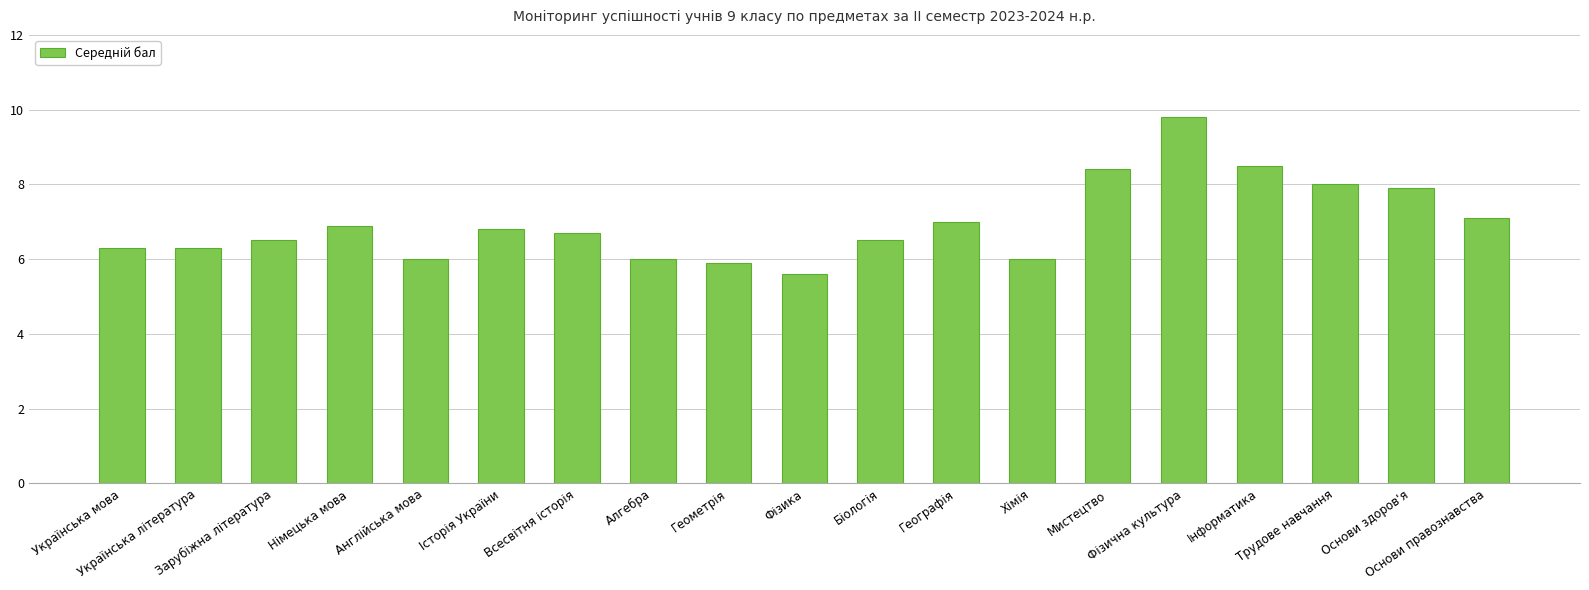

What is the label of the 8th bar from the left?

Алгебра